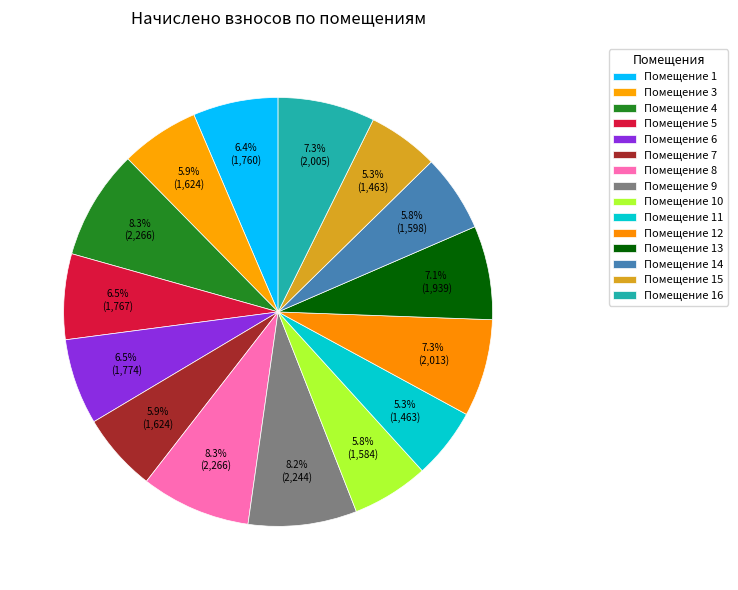

How many slices are in this pie chart?

15